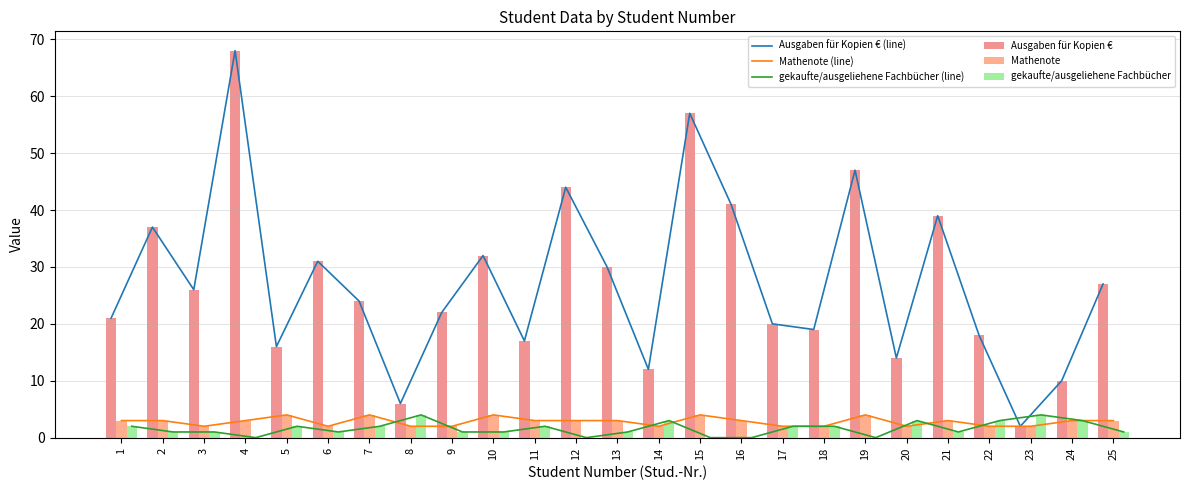

Does the chart contain any negative values?

No